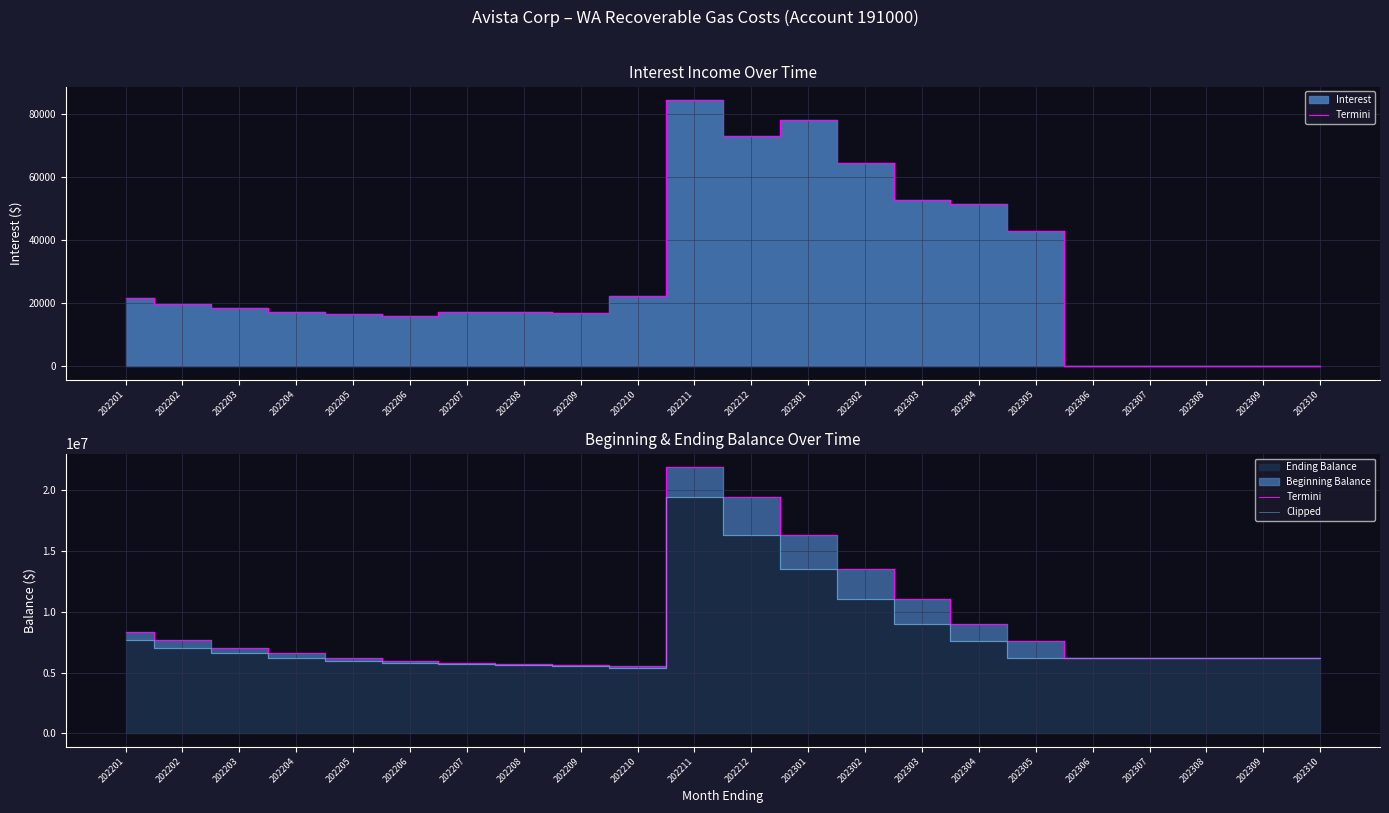

At which label does Clipped first exceed 6168073?

202201